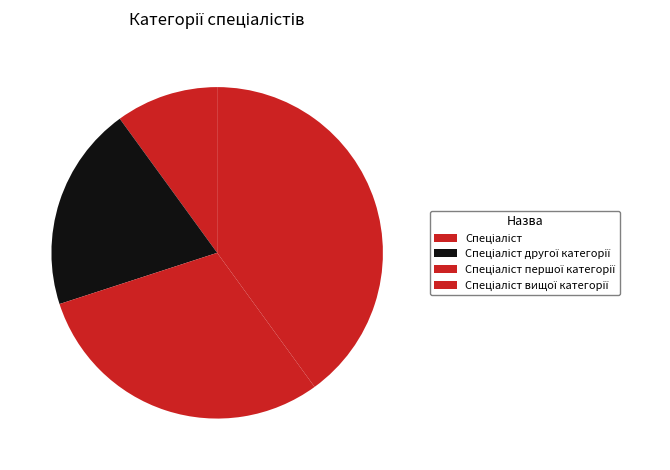

Which slice is the largest?

Спеціаліст вищої категорії